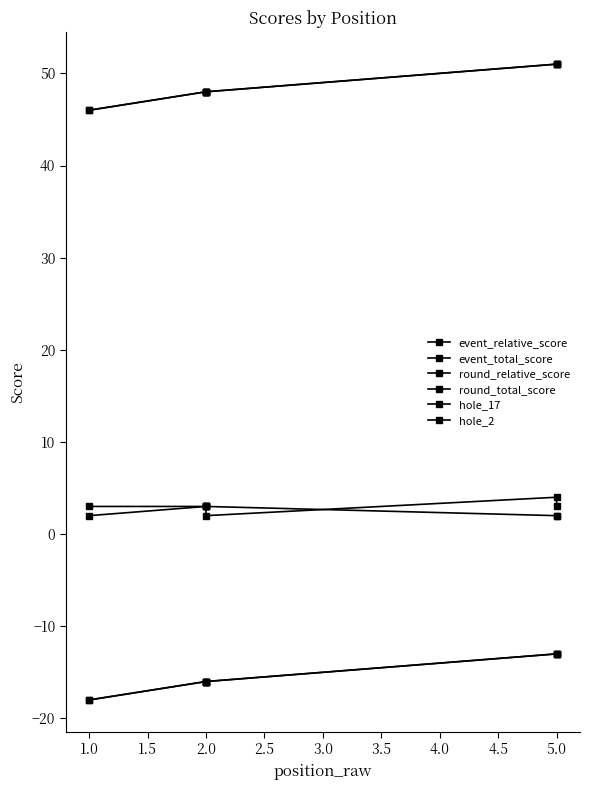

The value of round_total_score at 5.0 is 14. True or false?

False